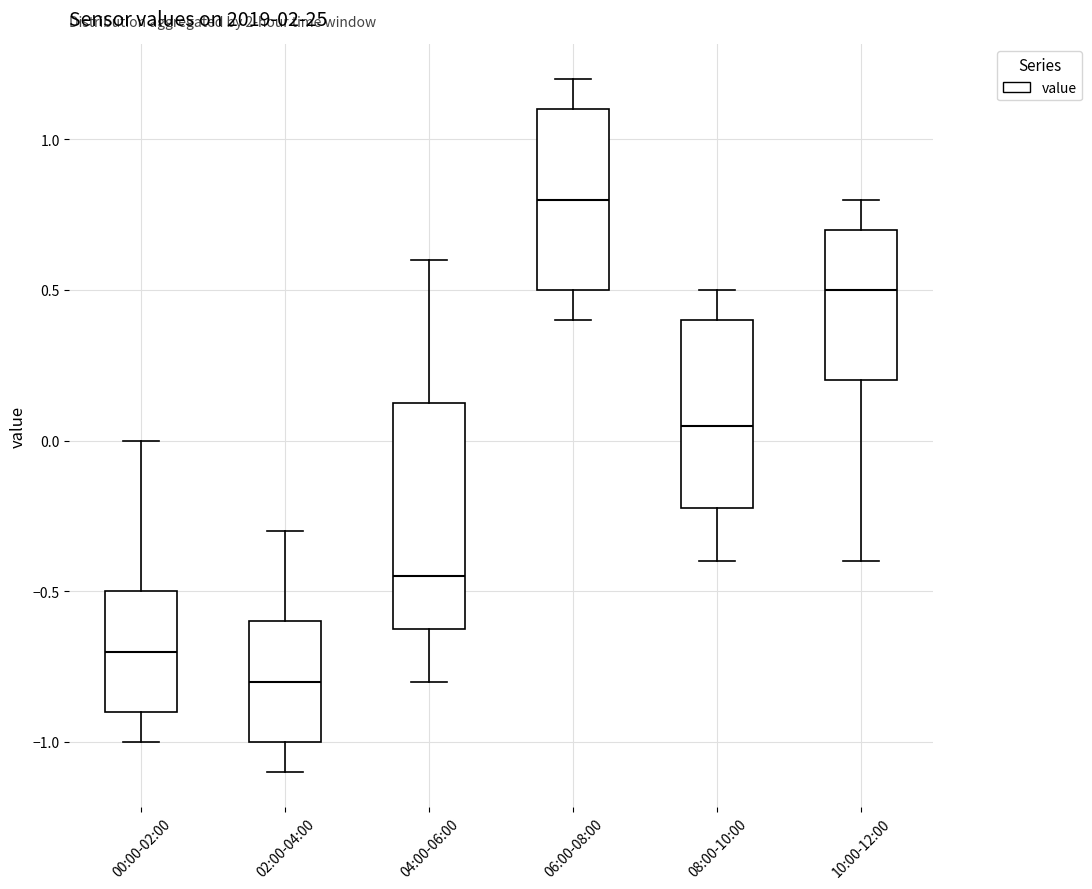

Which box's median line is the lowest?

02:00-04:00